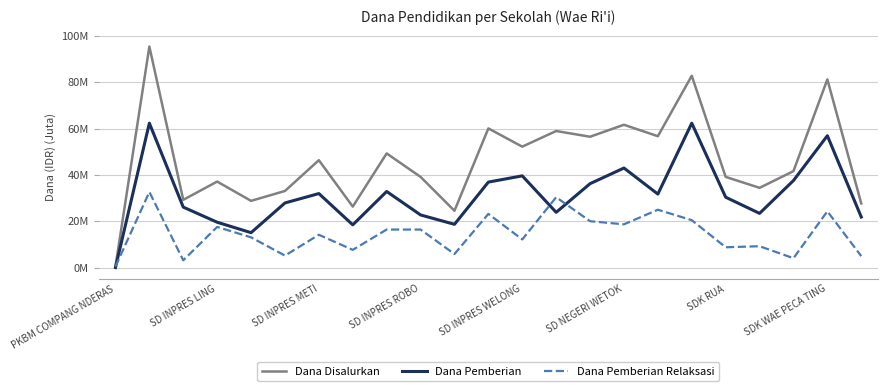

True or false: Dana Pemberian Relaksasi and Dana Pemberian cross at least once.

True